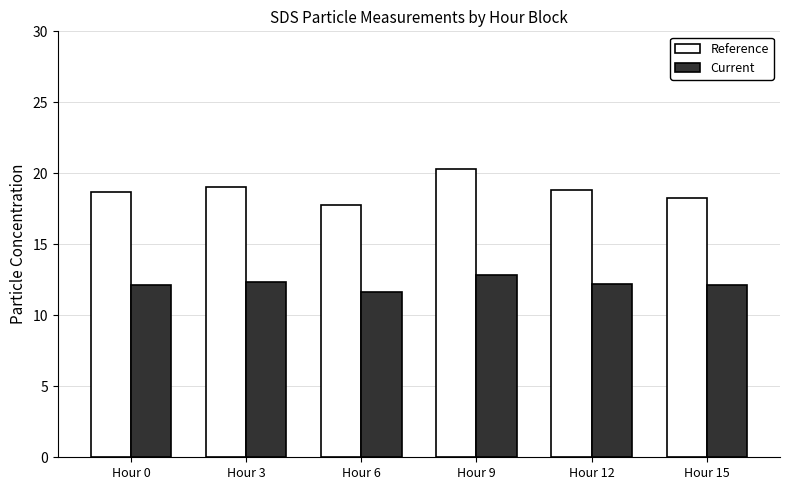

Which label corresponds to the largest value in the chart?

Hour 9